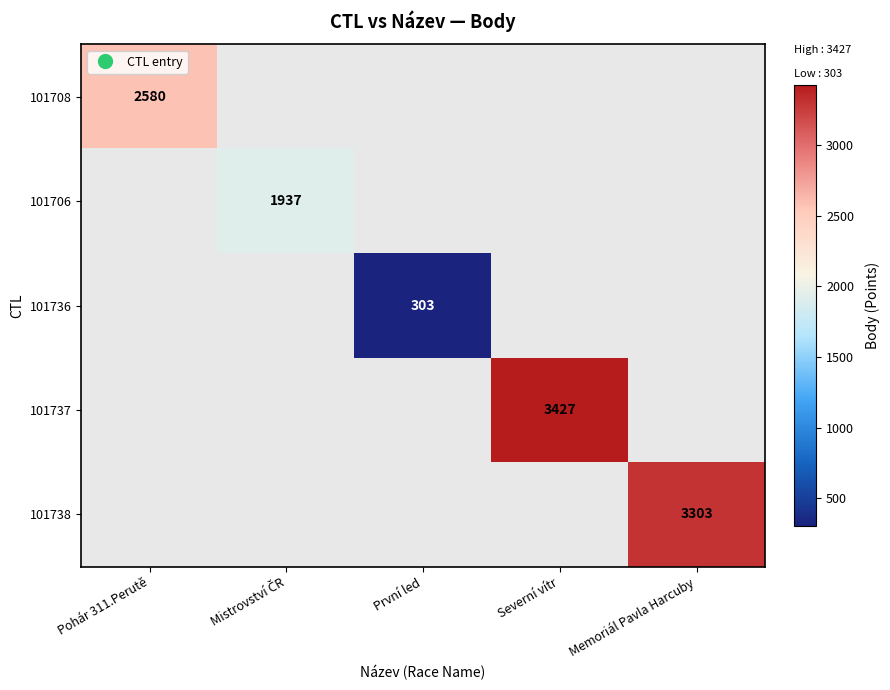

Which category has the highest value in the 101708 series?

Pohár 311.Perutě